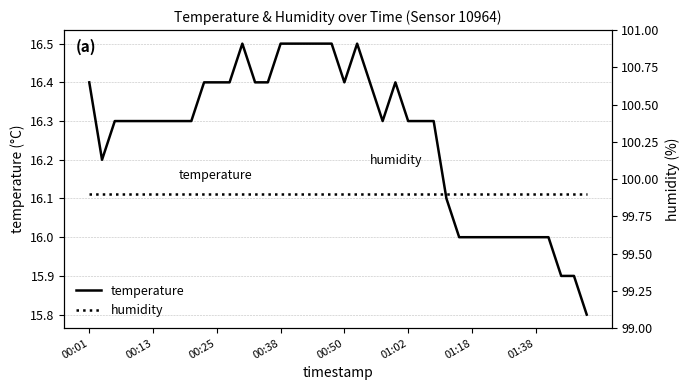

True or false: temperature and humidity cross at least once.

False